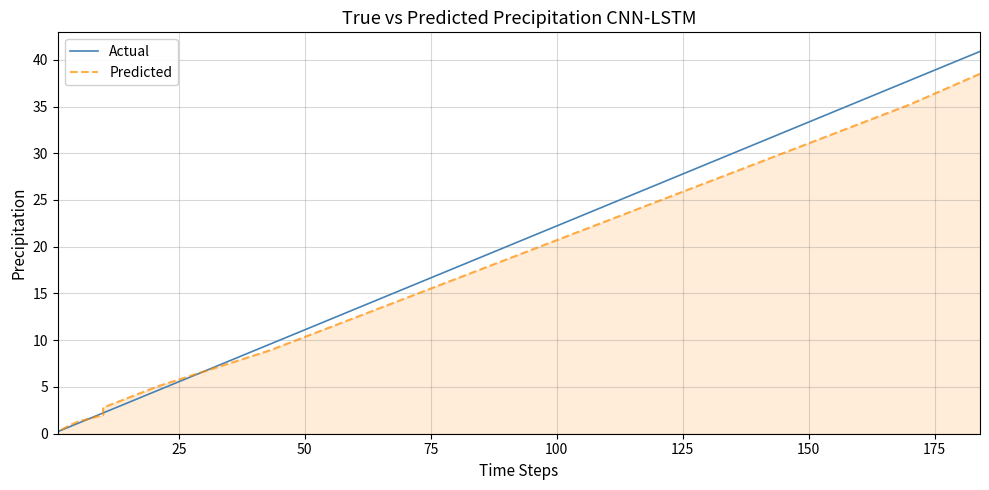

Does the chart display data point markers on the line(s)?

No